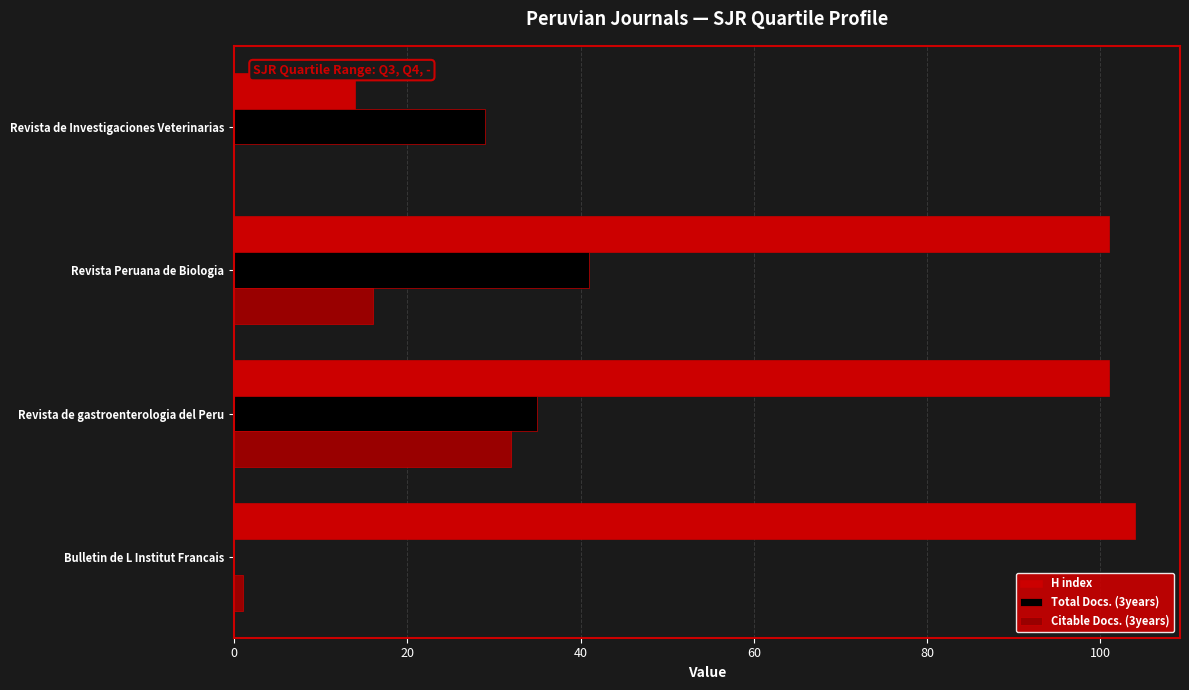

Between Revista de gastroenterologia del Peru and Revista de Investigaciones Veterinarias, which series saw the biggest shift?

H index